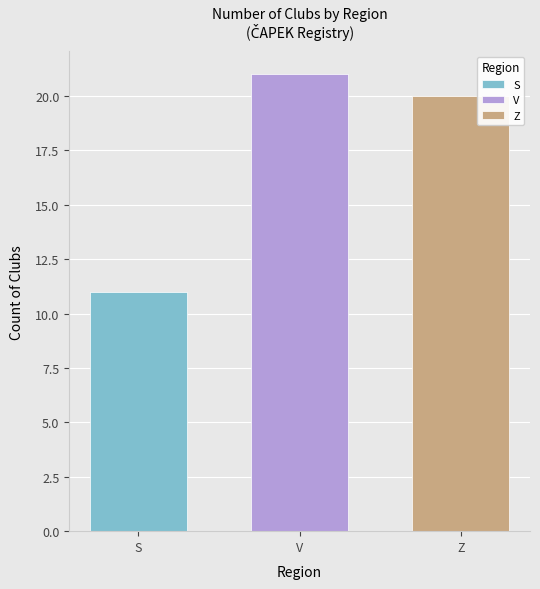

What is the greatest value displayed?

21